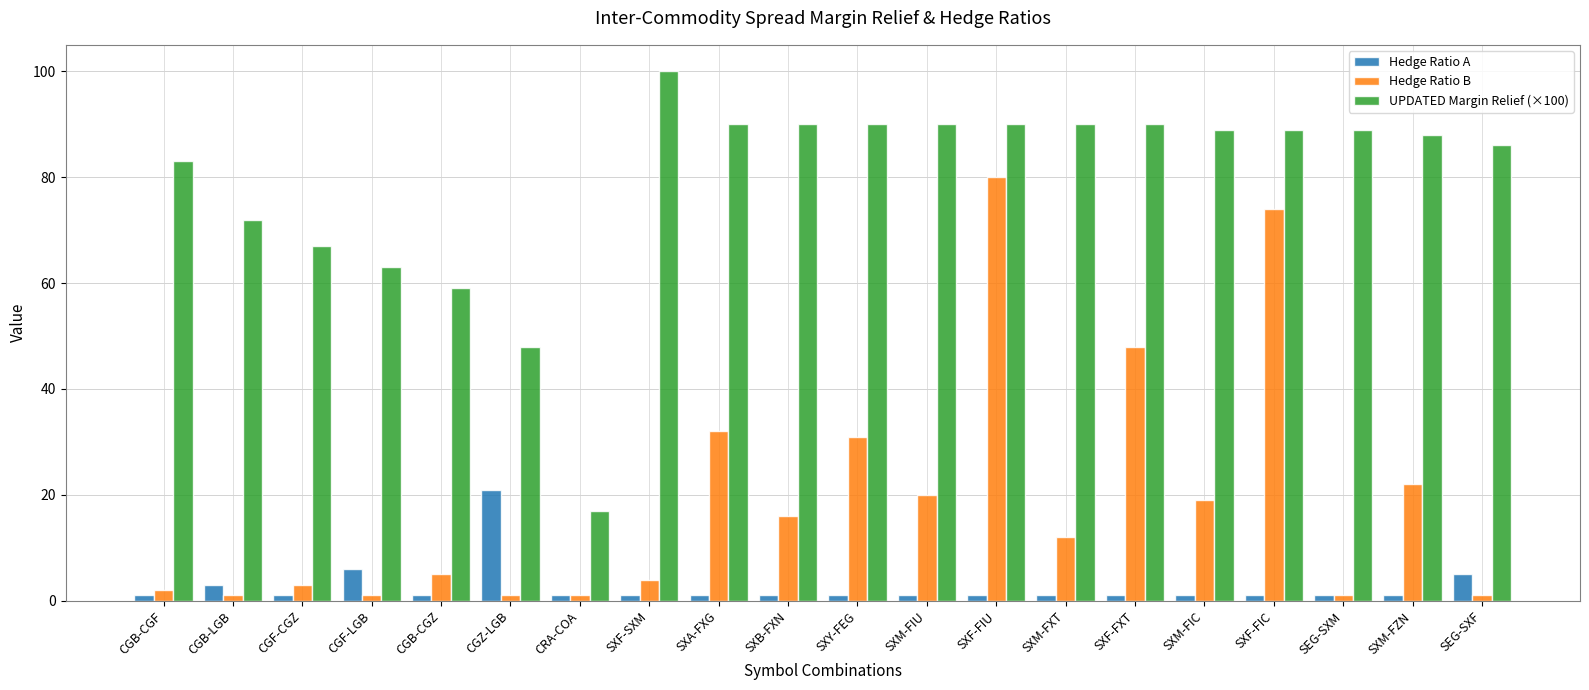

What is the difference between the UPDATED Margin Relief (×100) values at SXF-FIC and SEG-SXF?

3